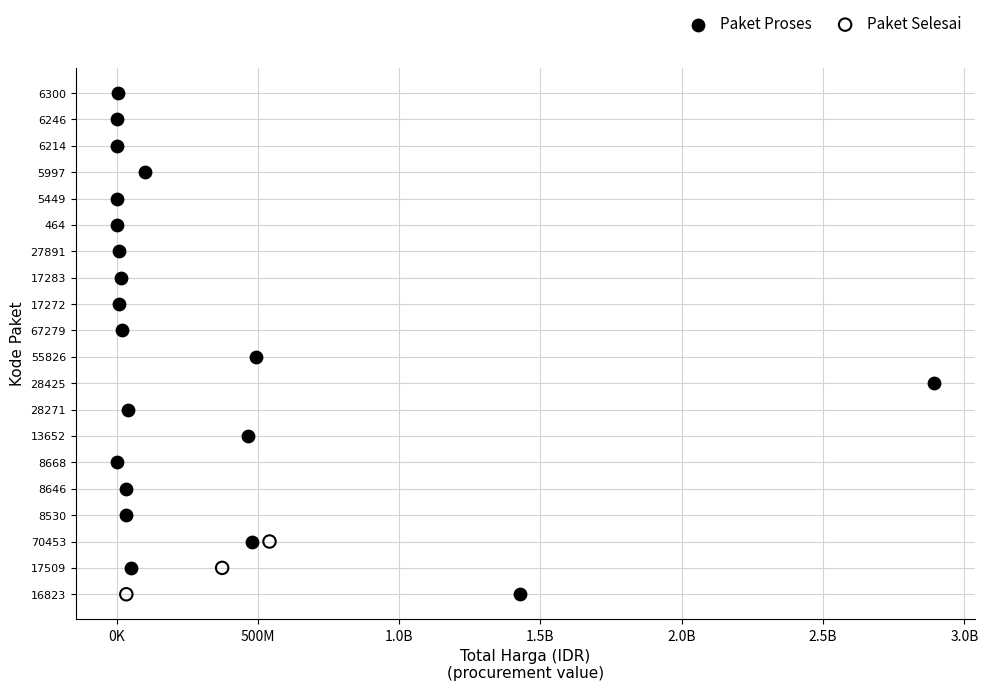

What are all the series names shown in the legend?

Paket Proses, Paket Selesai